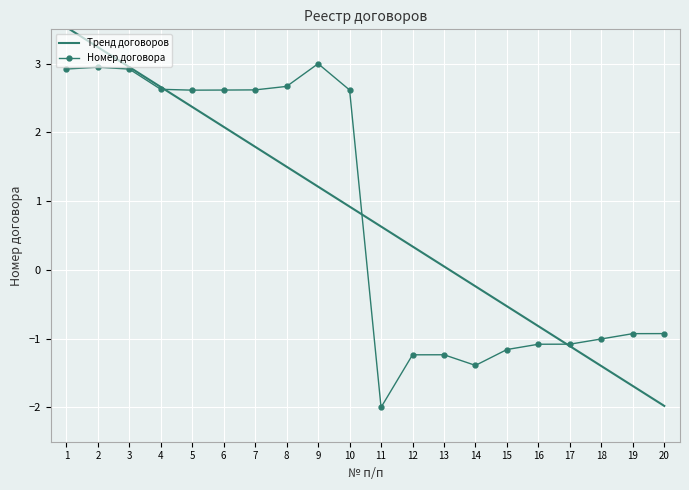

Which series changed the most between 1 and 16?

Тренд договоров